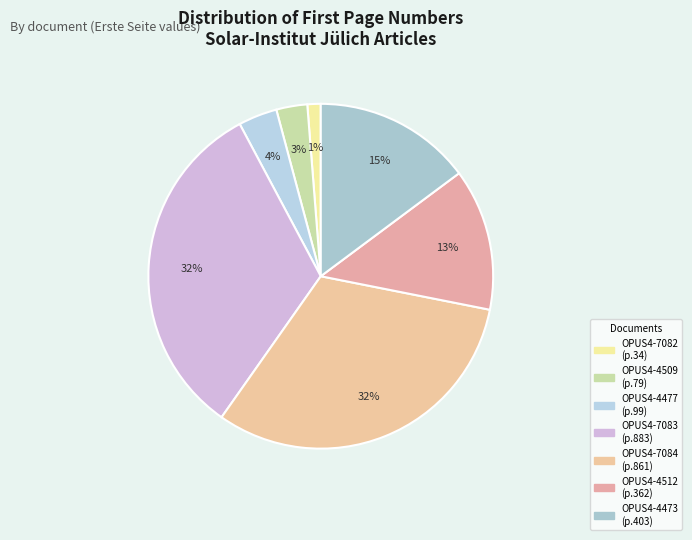

How many segments does this pie chart have?

7